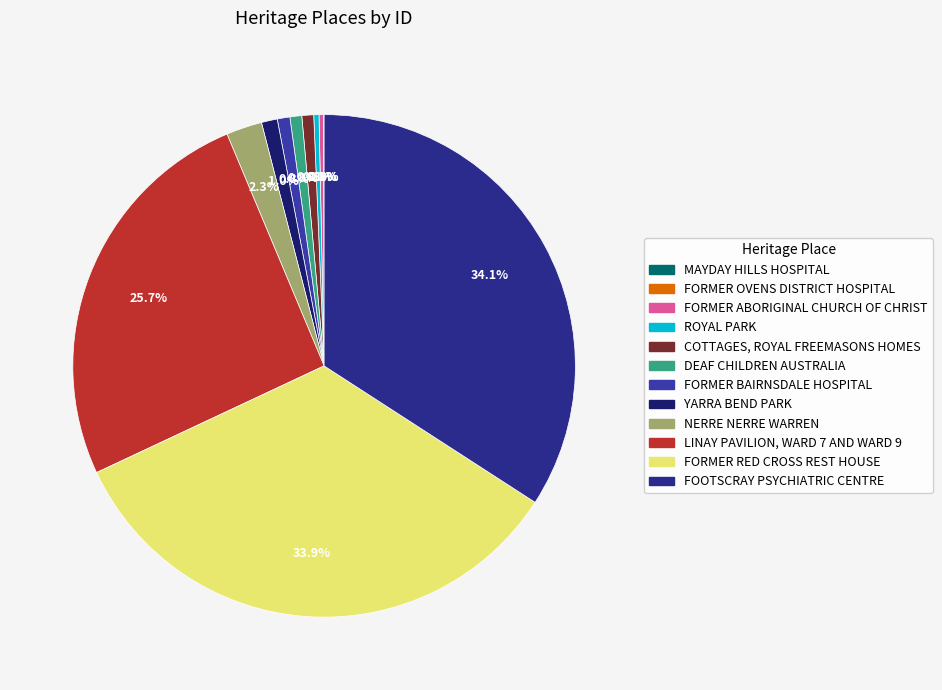

Is the sum of FORMER ABORIGINAL CHURCH OF CHRIST and MAYDAY HILLS HOSPITAL greater than half?

No